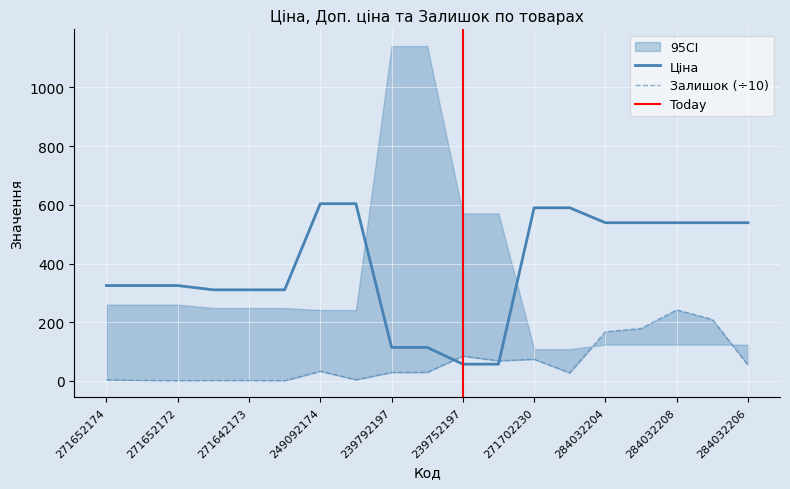

Which series changed the most between 239792196 and 284032203?

Ціна